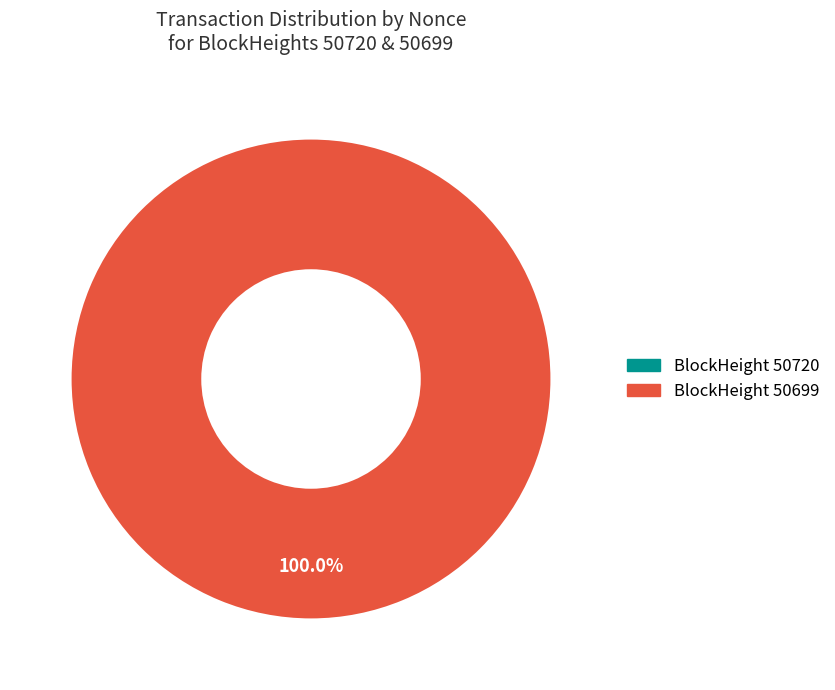

To the nearest percent, what is the average slice percentage?

50%